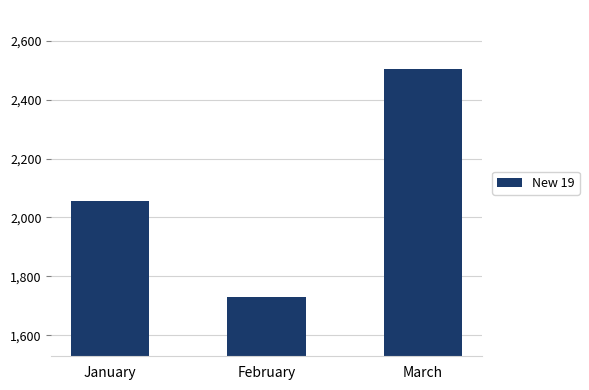

What is the difference between the values at January and March?

448